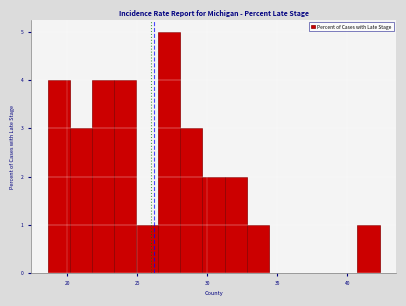

Around what value on the x-axis is the tallest bar? Give the approximate position of its centre, as read against the axis.

27.5